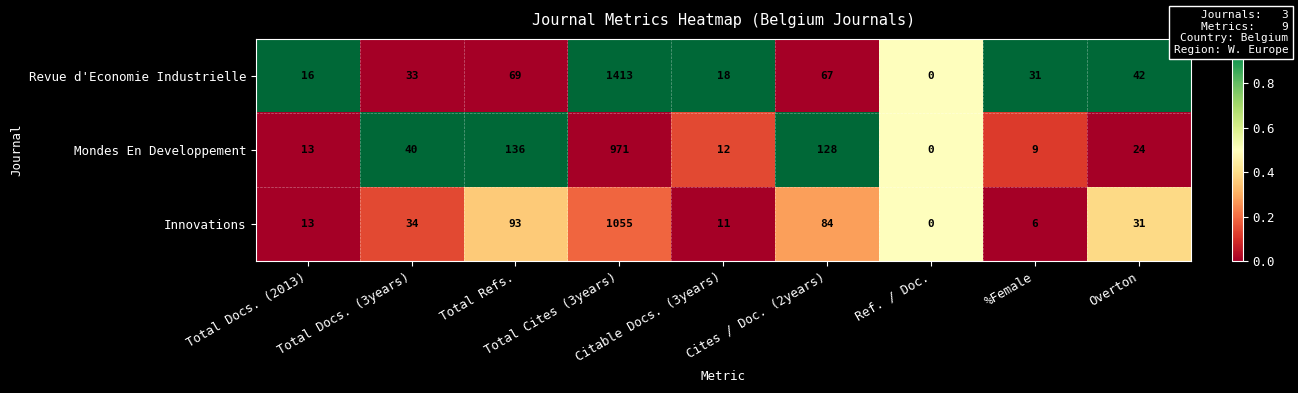

Rank the series by their maximum value, from lowest to highest.

Mondes En Developpement, Innovations, Revue d'Economie Industrielle